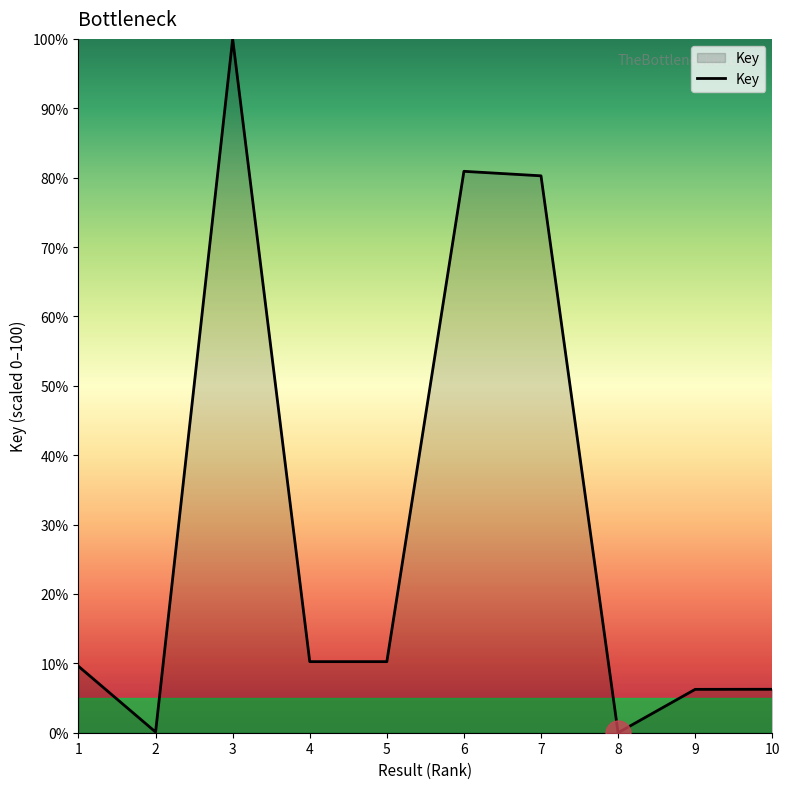

How many lines are shown in the chart?

1